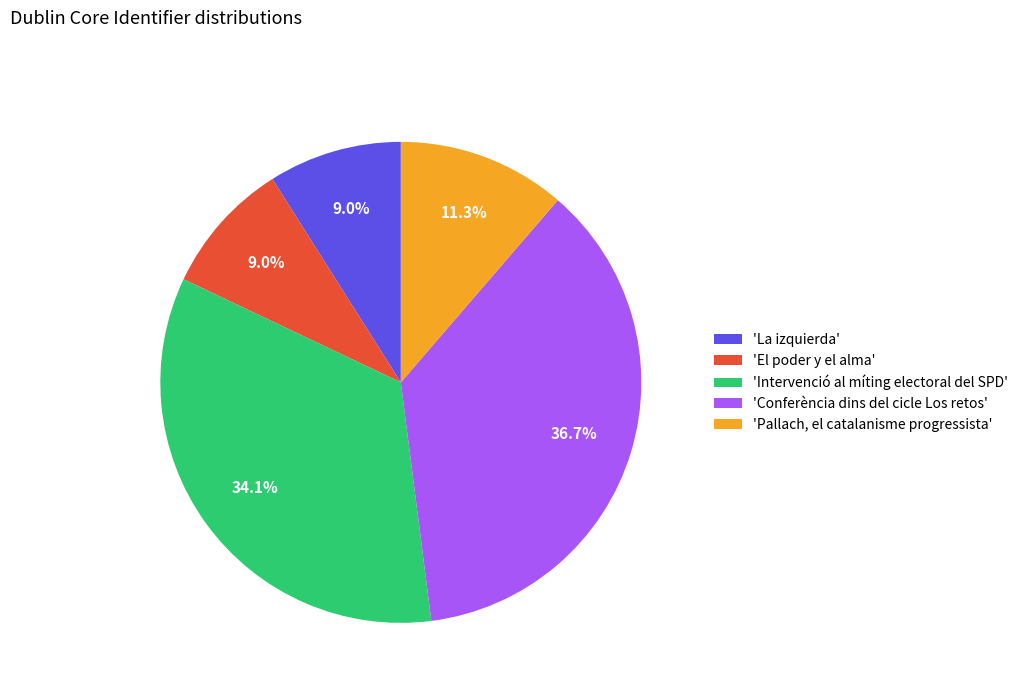

Which slice is the largest?

'Conferència dins del cicle Los retos'